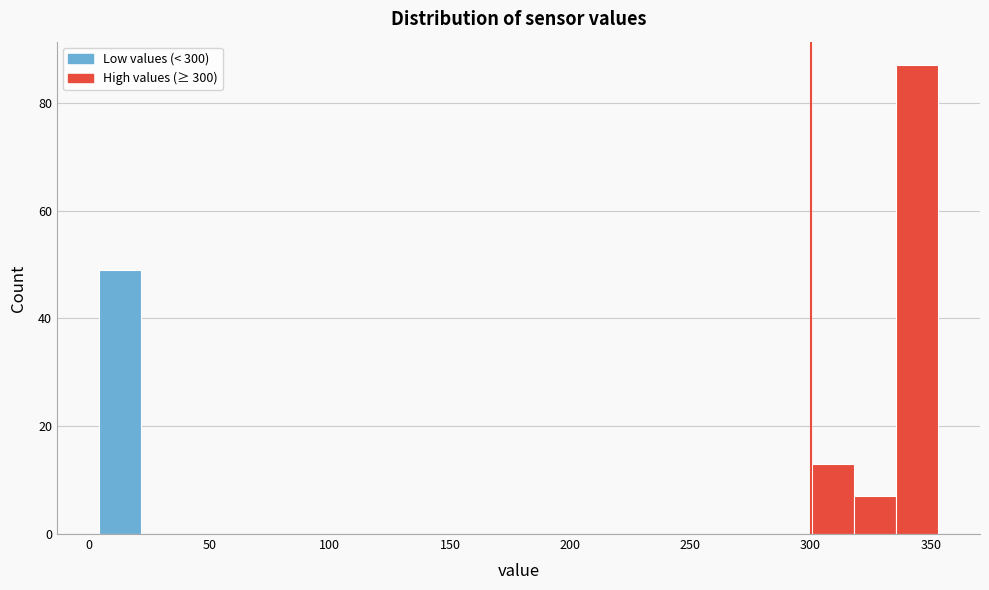

Around what value on the x-axis is the tallest bar? Give the approximate position of its centre, as read against the axis.

345